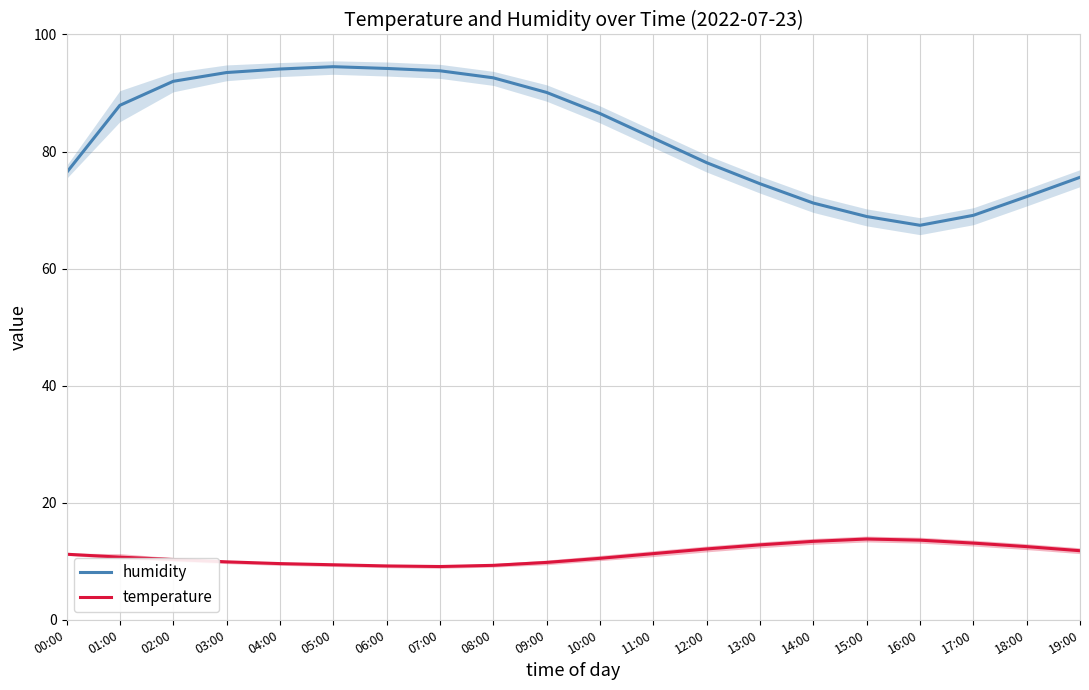

Where is temperature nearest to the value 11?

00:00